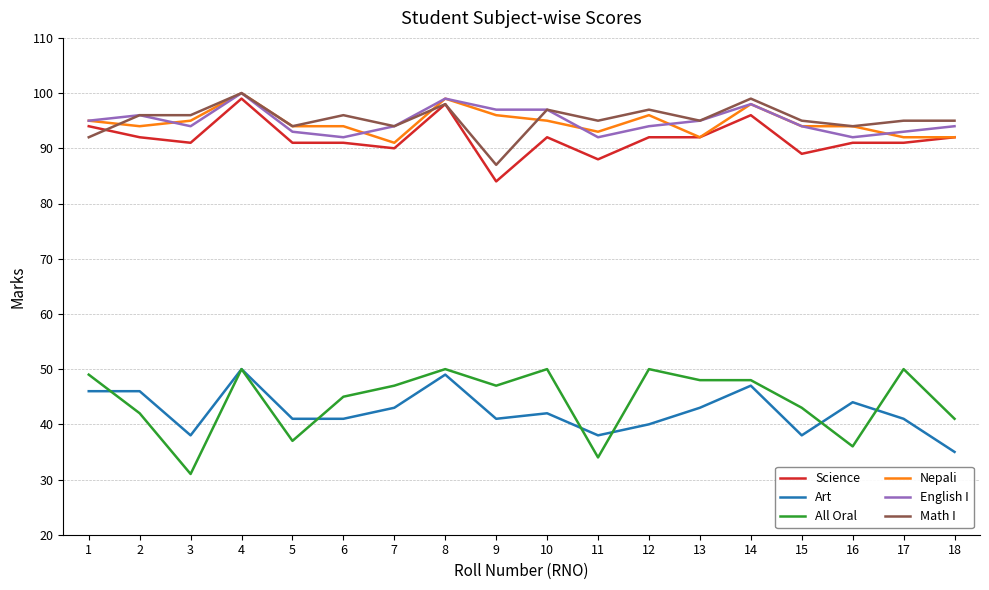

The value of Art at 11 is 38. True or false?

True